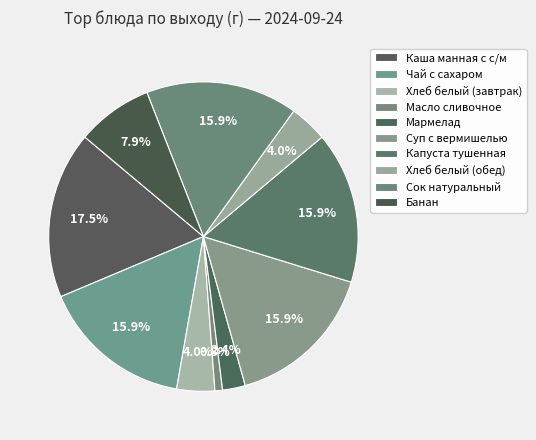

Which slice is the smallest?

Масло сливочное